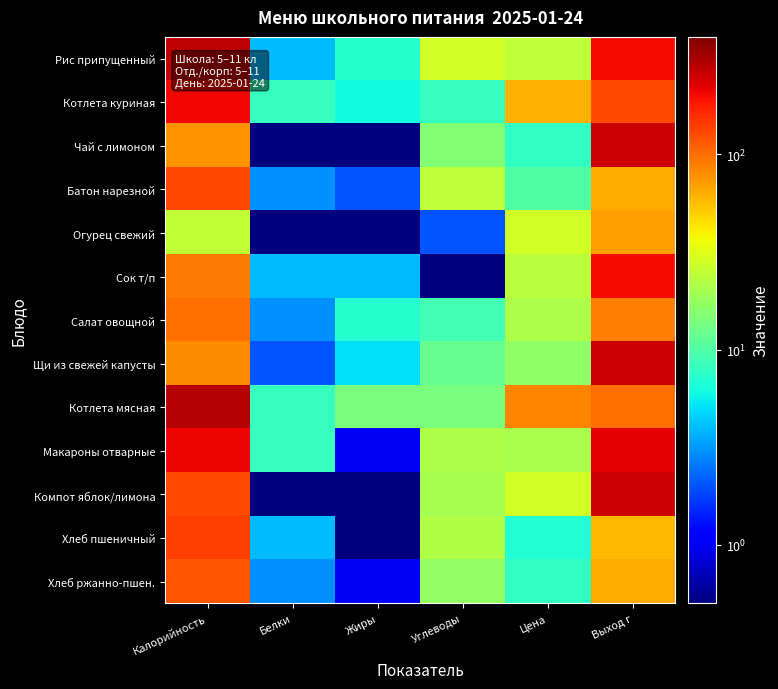

Reading left to right, transcribe all the data shown in this chart.

Рис припущенный: Калорийность=273.0	Белки=4.0	Жиры=7.0	Углеводы=28.0	Цена=24.0	Выход г=200.0
Котлета куриная: Калорийность=208.0	Белки=8.0	Жиры=6.0	Углеводы=8.0	Цена=61.2	Выход г=130.0
Чай с лимоном: Калорийность=76.0	Белки=0.1	Жиры=0.1	Углеводы=15.0	Цена=7.8	Выход г=250.0
Батон нарезной: Калорийность=131.0	Белки=3.0	Жиры=2.0	Углеводы=24.0	Цена=9.9	Выход г=65.0
Огурец свежий: Калорийность=25.0	Белки=0.1	Жиры=0.1	Углеводы=2.0	Цена=28.6	Выход г=70.0
Сок т/п: Калорийность=92.0	Белки=4.0	Жиры=4.0	Углеводы=0.1	Цена=23.5	Выход г=200.0
Салат овощной: Калорийность=100.0	Белки=3.0	Жиры=7.0	Углеводы=9.0	Цена=21.2	Выход г=90.0
Щи из свежей капусты: Калорийность=80.0	Белки=2.0	Жиры=5.0	Углеводы=12.0	Цена=16.6	Выход г=250.0
Котлета мясная: Калорийность=286.0	Белки=8.0	Жиры=14.0	Углеводы=14.0	Цена=83.5	Выход г=100.0
Макароны отварные: Калорийность=212.0	Белки=8.0	Жиры=1.0	Углеводы=21.0	Цена=20.7	Выход г=220.0
Компот яблок/лимона: Калорийность=128.0	Белки=0.1	Жиры=0.1	Углеводы=20.0	Цена=28.0	Выход г=250.0
Хлеб пшеничный: Калорийность=139.0	Белки=4.0	Жиры=0.4	Углеводы=22.0	Цена=6.9	Выход г=59.0
Хлеб ржанно-пшен.: Калорийность=118.0	Белки=3.0	Жиры=1.0	Углеводы=17.0	Цена=8.0	Выход г=65.0